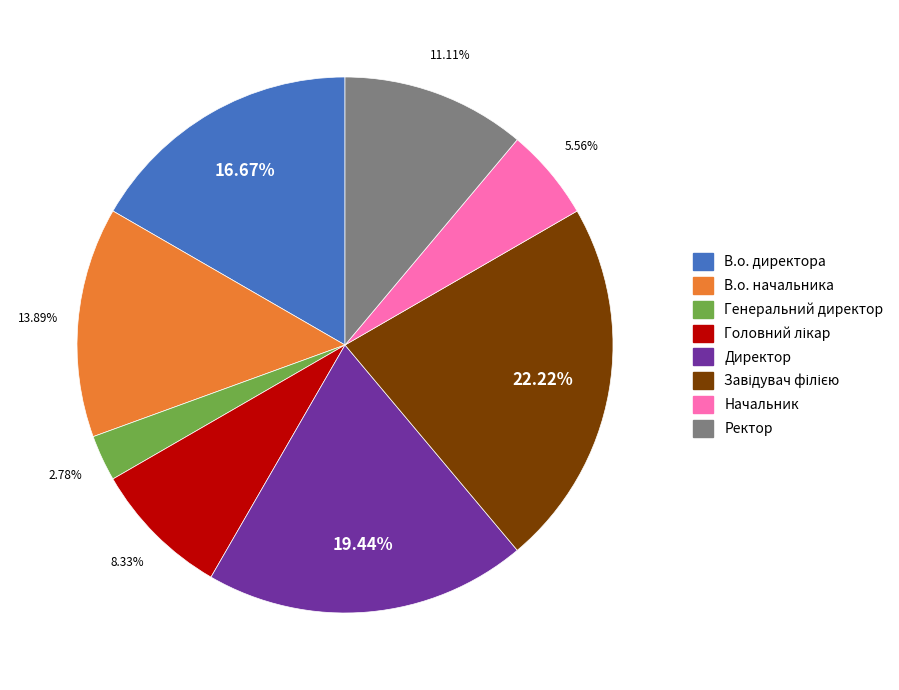

Count the number of slices in the pie.

8